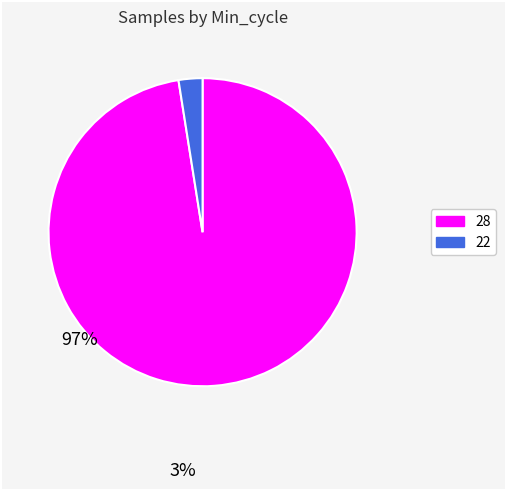

Is there any slice that represents more than half of the pie?

Yes